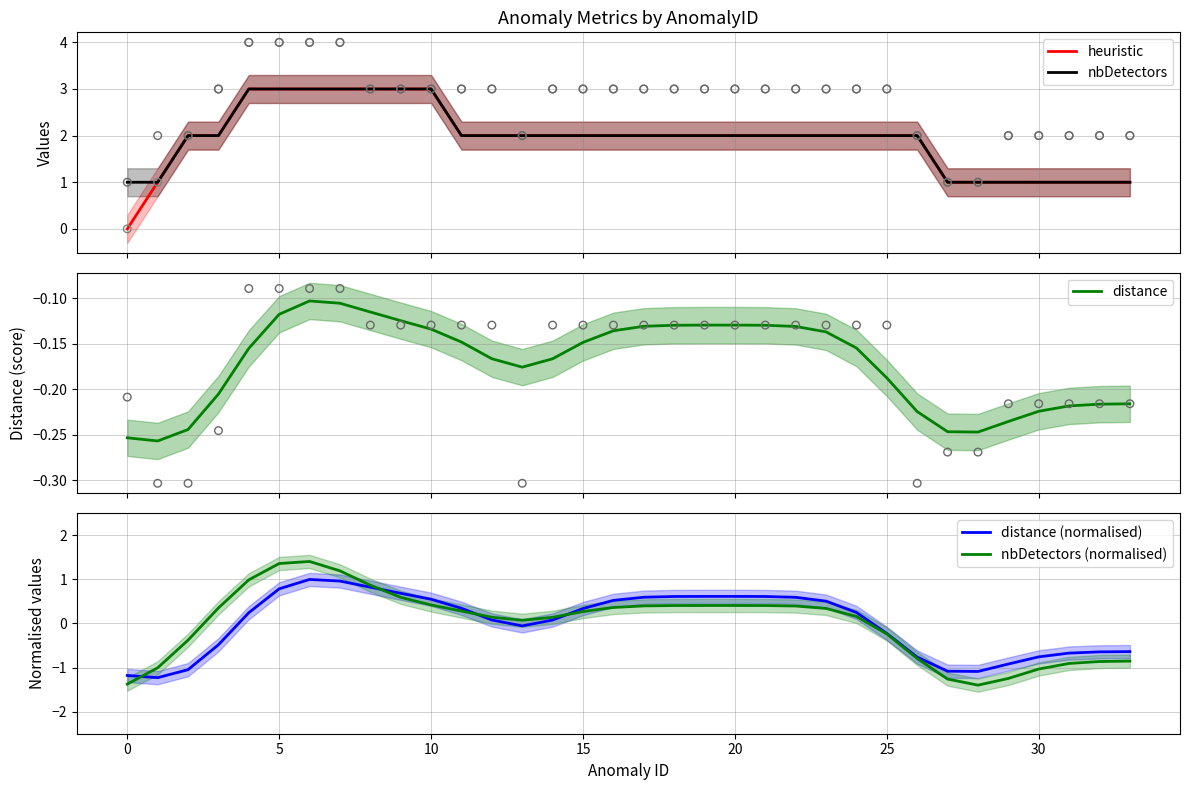

Which series contains the highest Y value?

heuristic